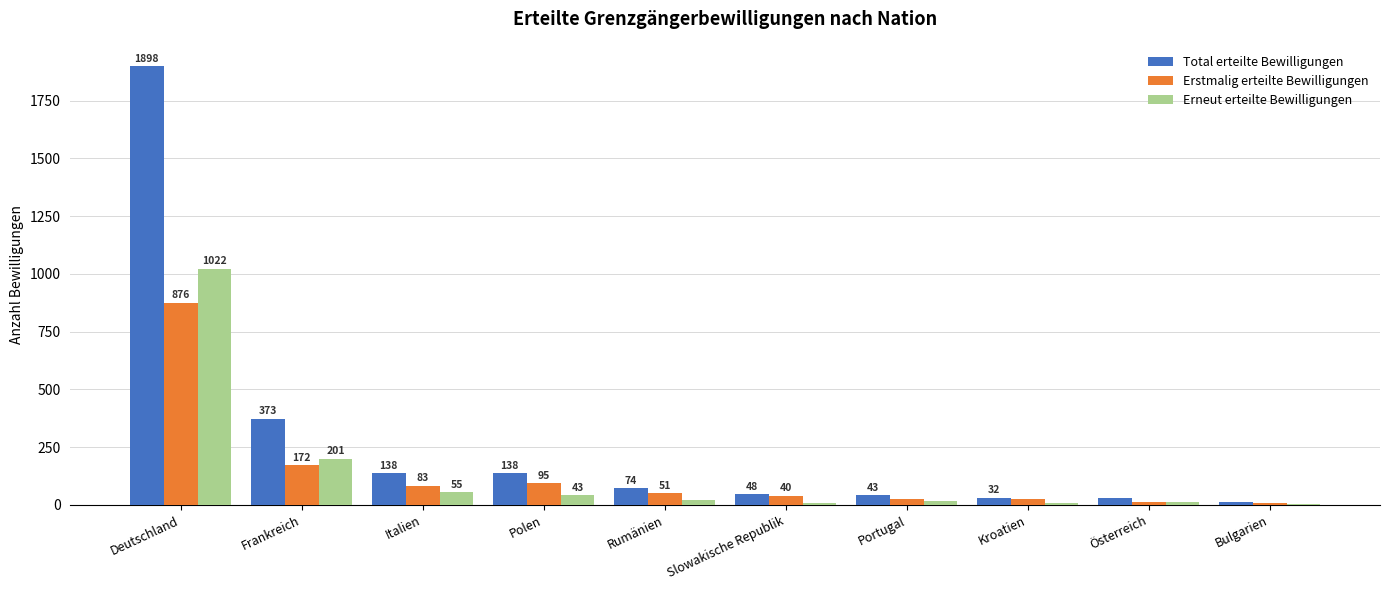

Reading left to right, list all the values displayed in this chart.

Total erteilte Bewilligungen: Deutschland=1898	Frankreich=373	Italien=138	Polen=138	Rumänien=74	Slowakische Republik=48	Portugal=43	Kroatien=32	Österreich=30	Bulgarien=11
Erstmalig erteilte Bewilligungen: Deutschland=876	Frankreich=172	Italien=83	Polen=95	Rumänien=51	Slowakische Republik=40	Portugal=25	Kroatien=24	Österreich=15	Bulgarien=7
Erneut erteilte Bewilligungen: Deutschland=1022	Frankreich=201	Italien=55	Polen=43	Rumänien=23	Slowakische Republik=8	Portugal=18	Kroatien=8	Österreich=15	Bulgarien=4